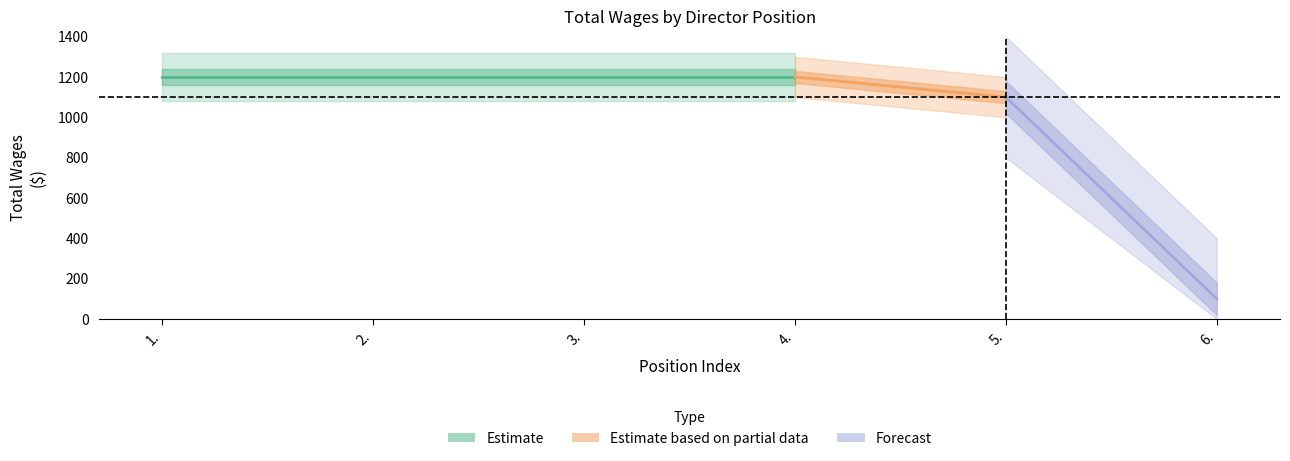

What value does the data have at 2., to the nearest 10?

1200